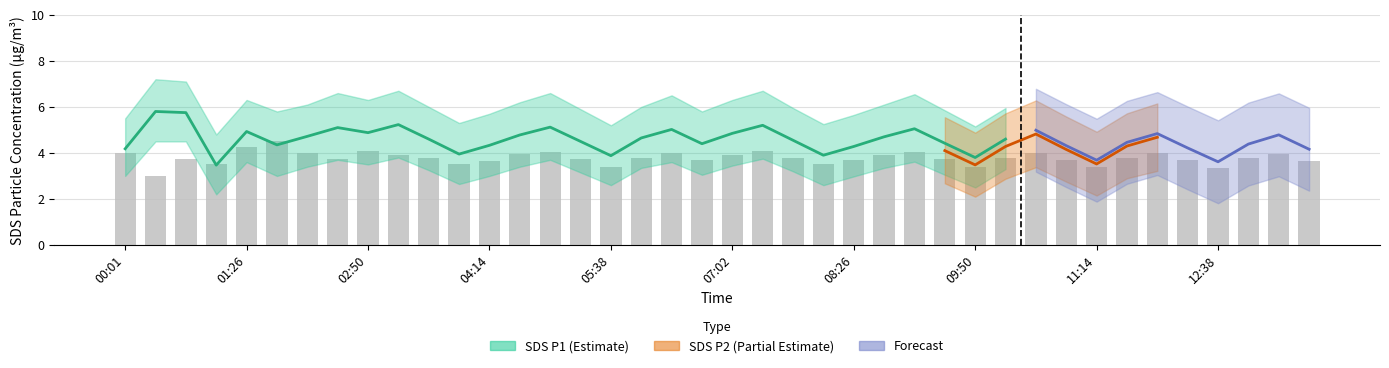

Which has a higher value, 05:38 or 07:02?

07:02